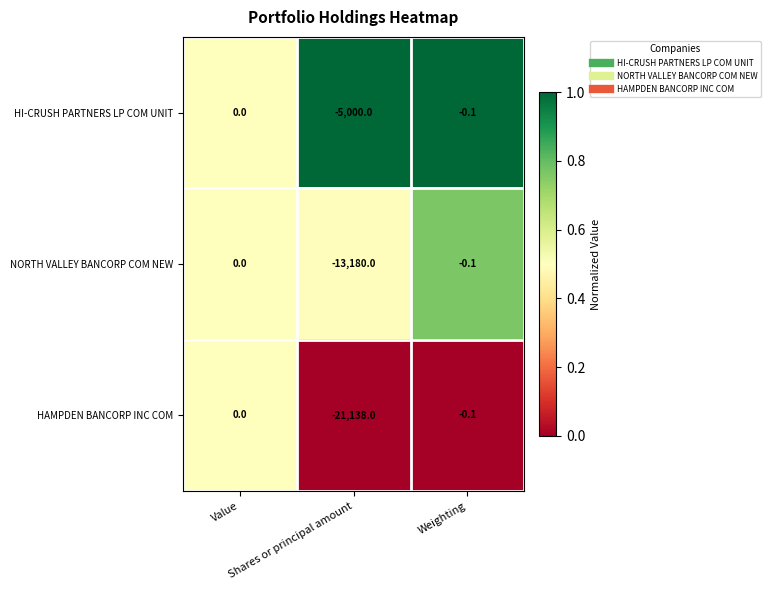

Which series has the widest spread of values?

HAMPDEN BANCORP INC COM